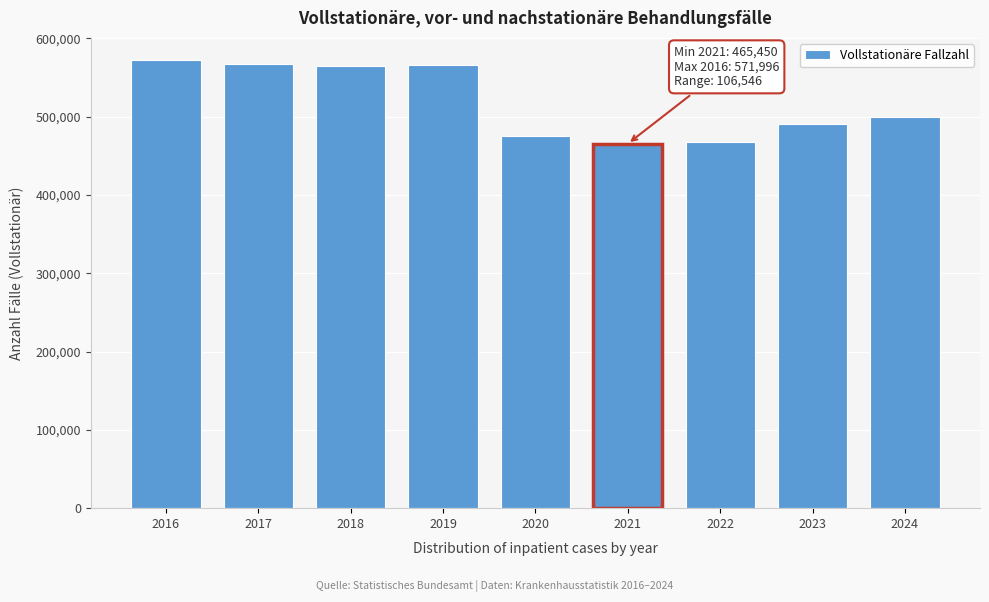

Is it true that the value at 2016 is 264973?

False